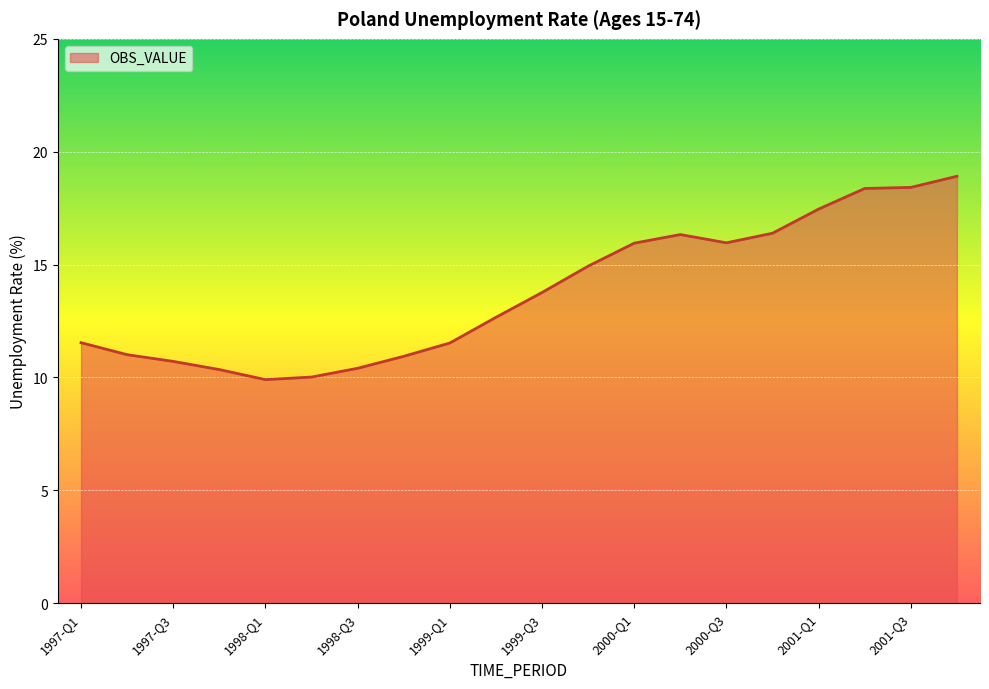

What is the maximum value shown in the chart?

18.9